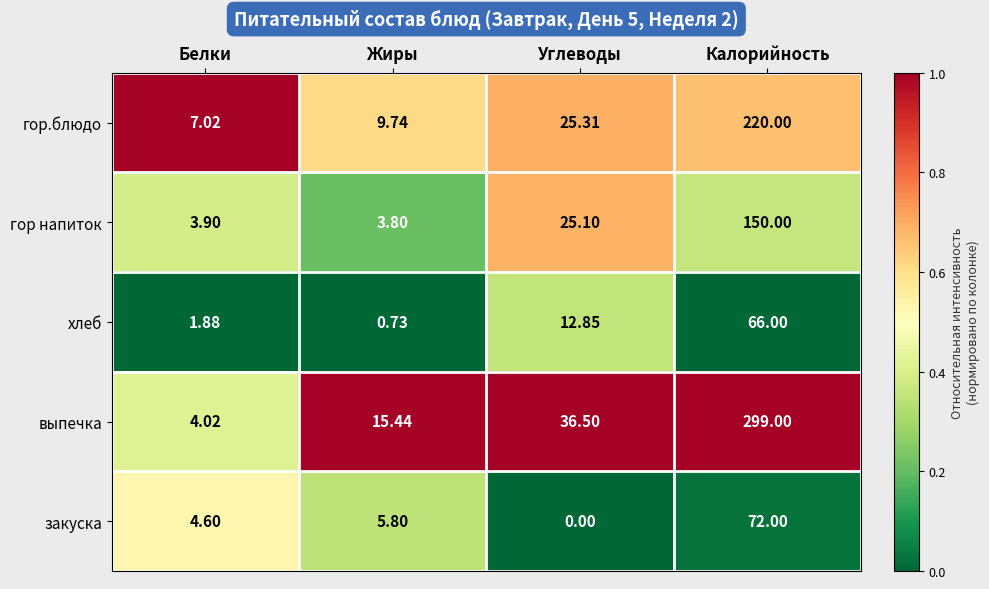

Which series has the widest spread of values?

выпечка